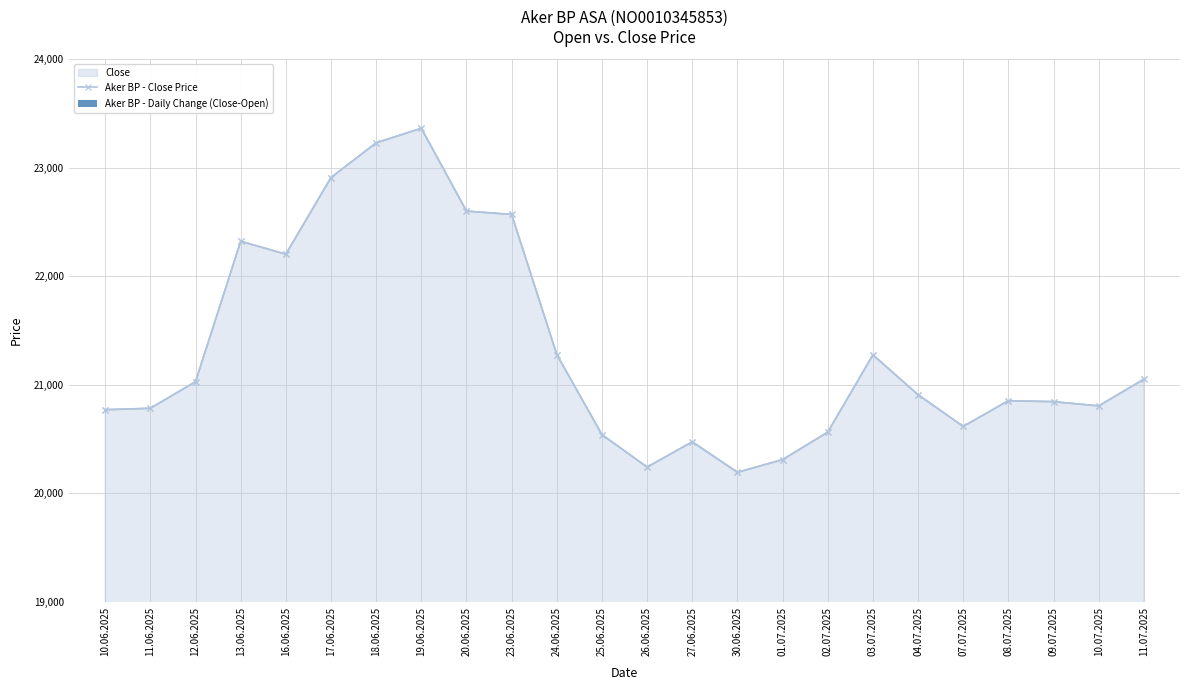

Rank the series at 20.06.2025 from highest to lowest value.

Aker BP - Close Price, Aker BP - Daily Change (Close-Open)